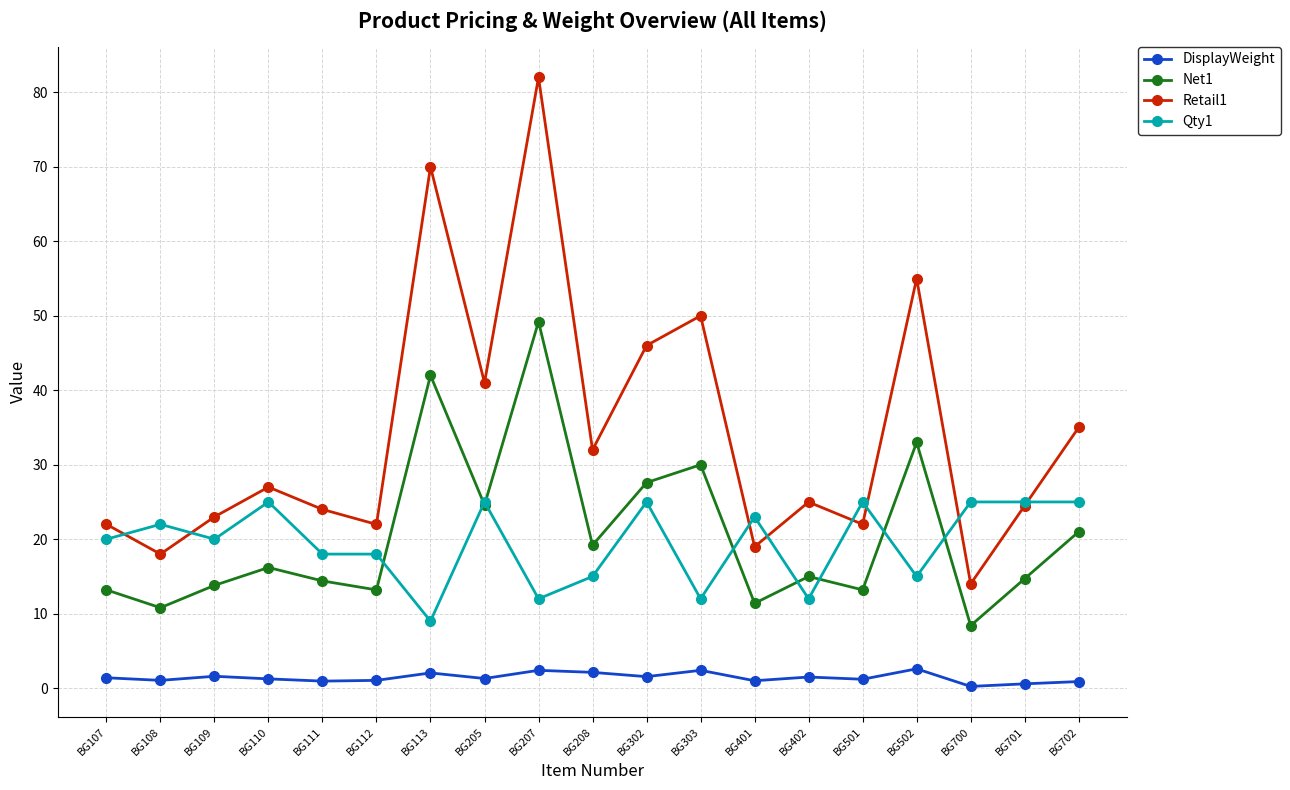

Read the Qty1 value at BG501.

25.0